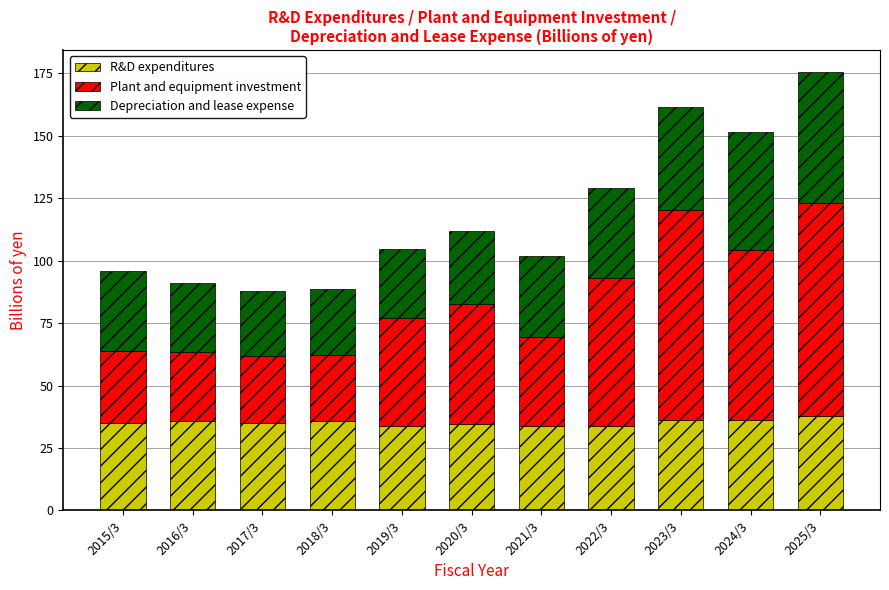

Does the chart contain stacked bars?

Yes